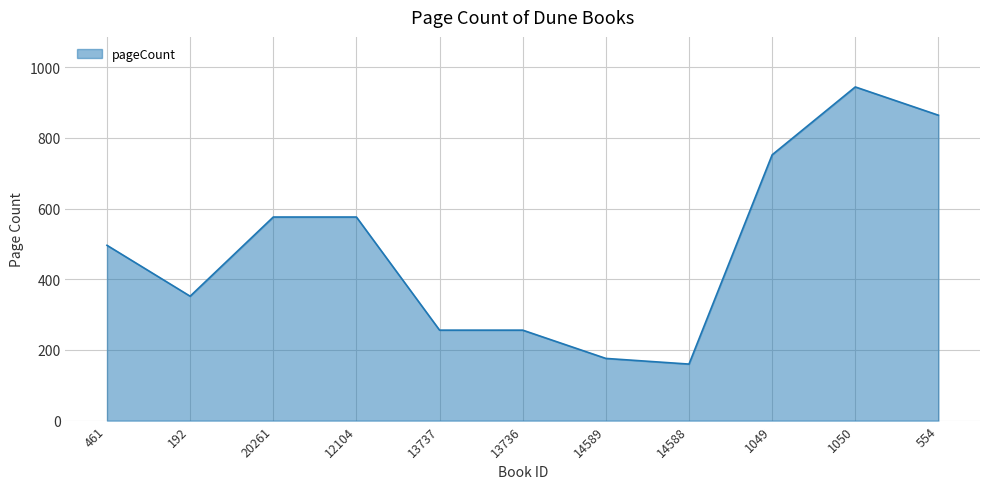

What value does the data have at 13736?

256